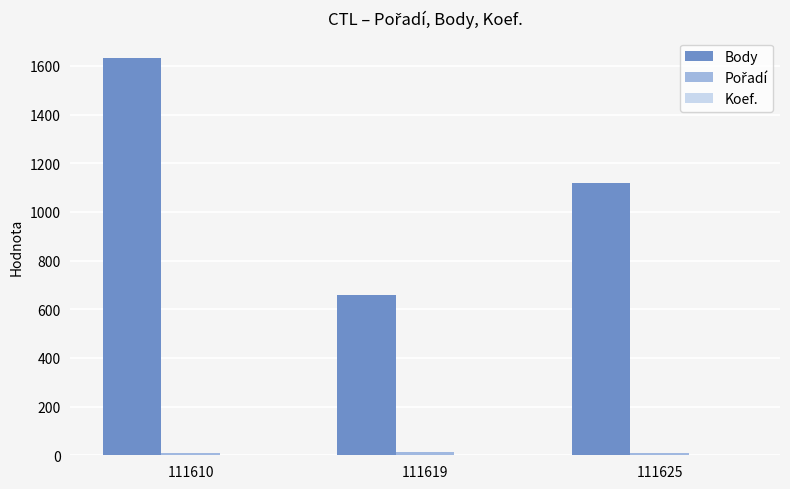

Which series changed the most between 111610 and 111619?

Body